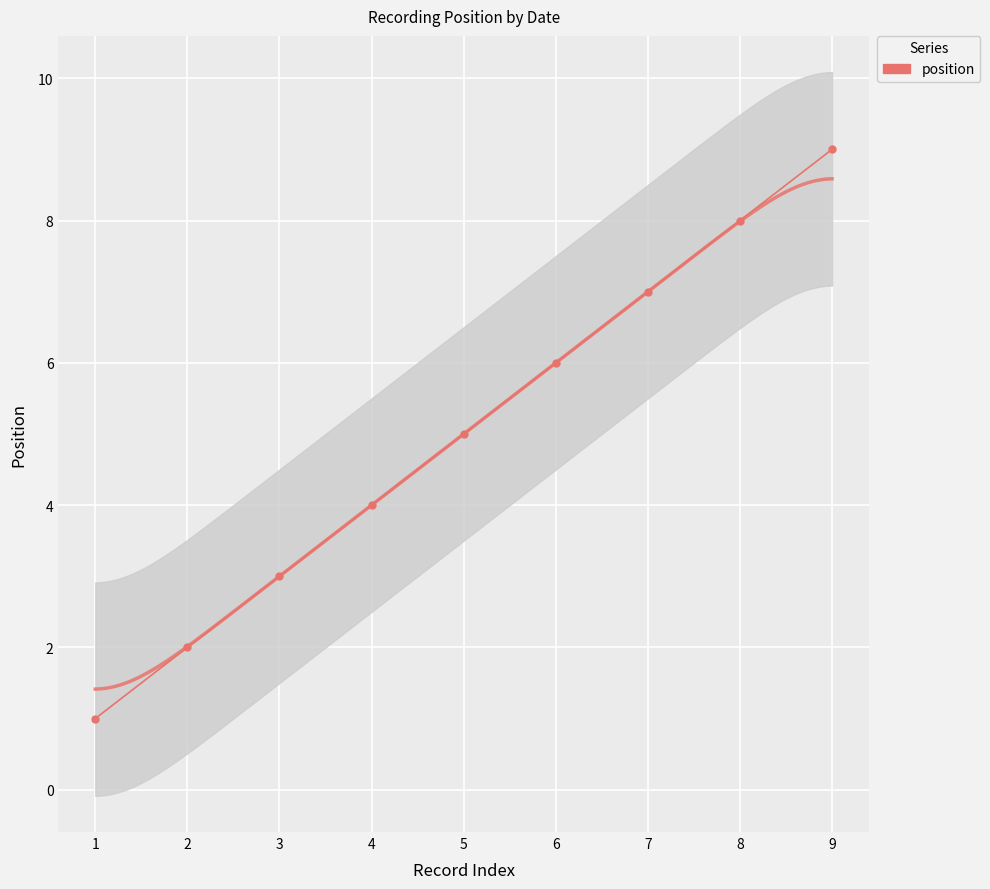

Reading right to left, extract all data points from this chart.

9	8	7	6	5	4	3	2	1